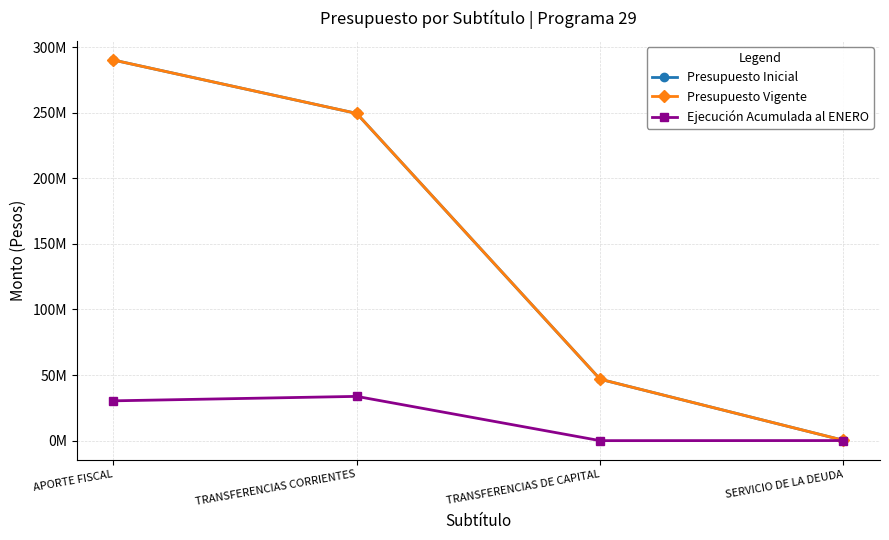

Is this an area chart (filled region under the line)?

No